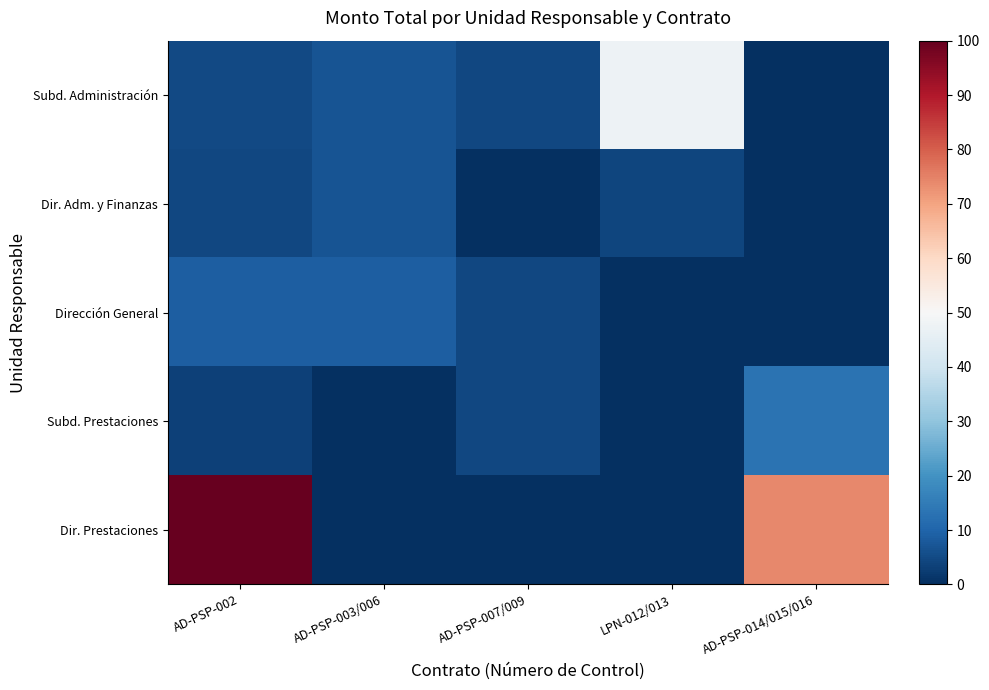

Reading left to right, what are all the values shown in this chart?

Subd. Administración: AD-PSP-002=4.9	AD-PSP-003/006=7.0	AD-PSP-007/009=4.5	LPN-012/013=47.4	AD-PSP-014/015/016=0.0
Dir. Adm. y Finanzas: AD-PSP-002=4.7	AD-PSP-003/006=7.0	AD-PSP-007/009=0.0	LPN-012/013=4.1	AD-PSP-014/015/016=0.0
Dirección General: AD-PSP-002=8.9	AD-PSP-003/006=8.9	AD-PSP-007/009=4.5	LPN-012/013=0.0	AD-PSP-014/015/016=0.0
Subd. Prestaciones: AD-PSP-002=3.5	AD-PSP-003/006=0.0	AD-PSP-007/009=4.5	LPN-012/013=0.0	AD-PSP-014/015/016=13.2
Dir. Prestaciones: AD-PSP-002=100.0	AD-PSP-003/006=0.0	AD-PSP-007/009=0.0	LPN-012/013=0.0	AD-PSP-014/015/016=73.9